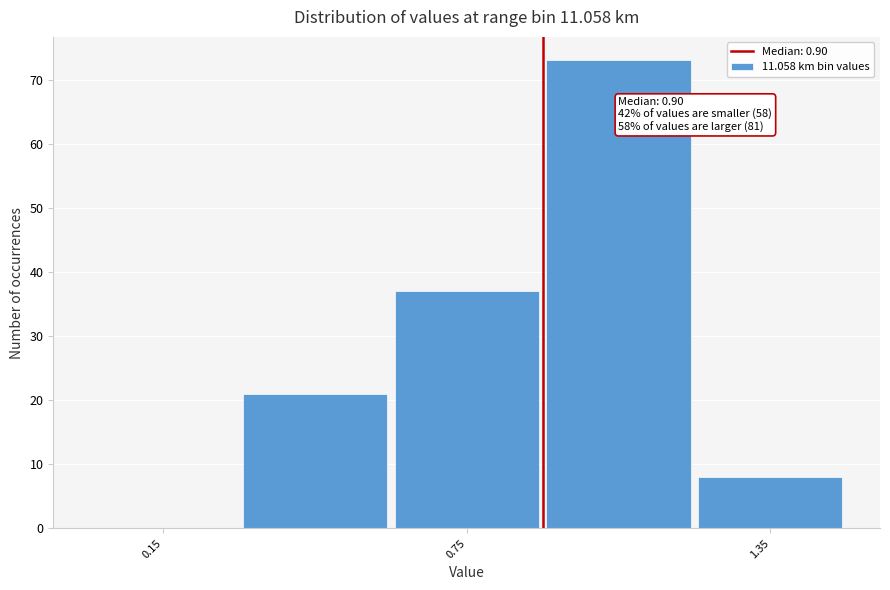

Read against the x-axis, roughly where is the centre of the tallest bar?

1.1